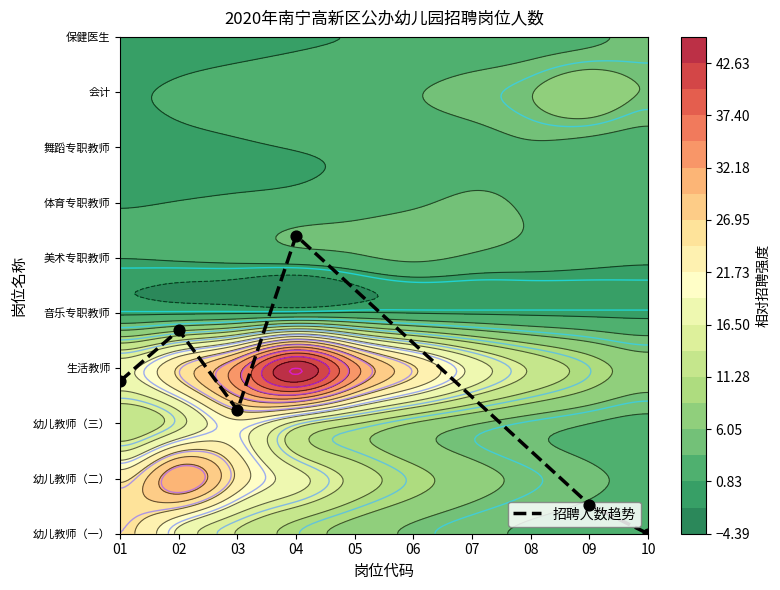

Is it true that the value at 03 is 2.2?

True